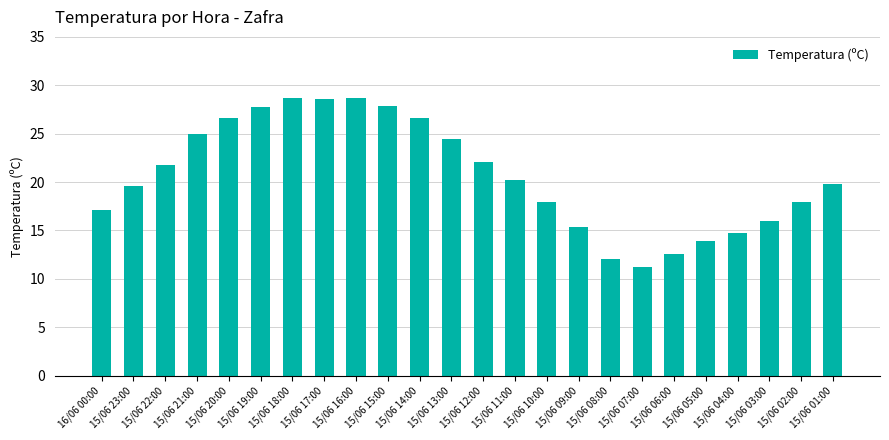

Does the chart contain any negative values?

No